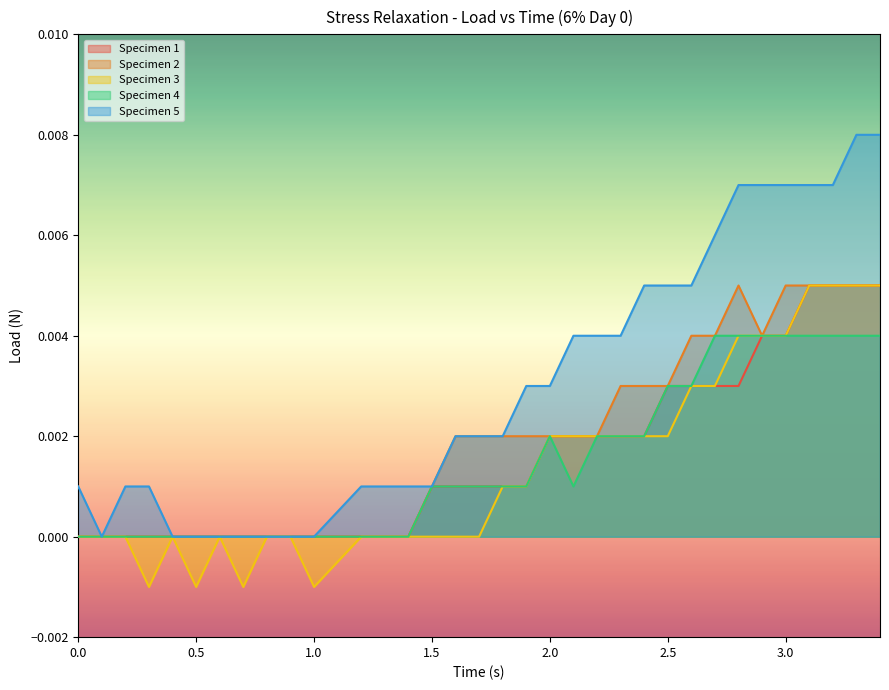

What is the label of the 2nd point from the left?

0.1